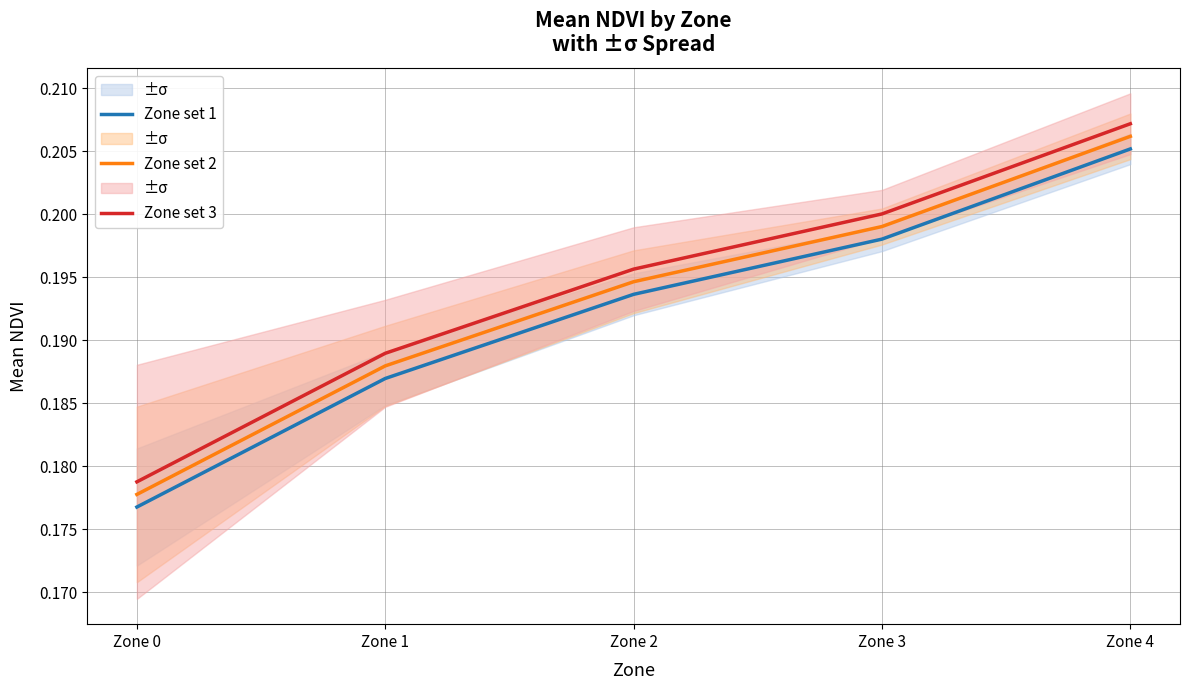

True or false: Zone set 2 and Zone set 3 intersect in this chart.

False